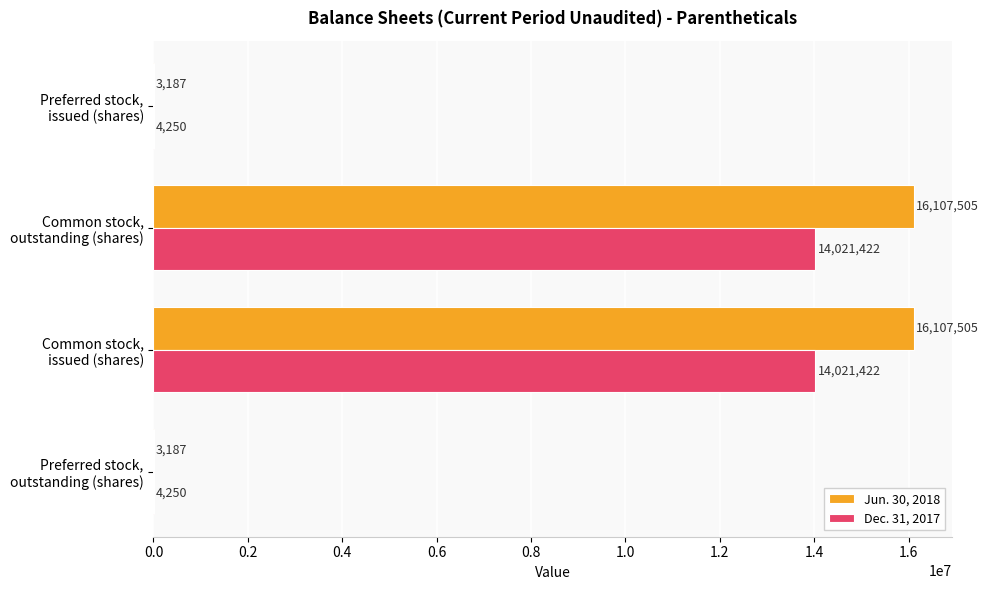

How many Jun. 30, 2018 values are between 3187 and 16107505?

4